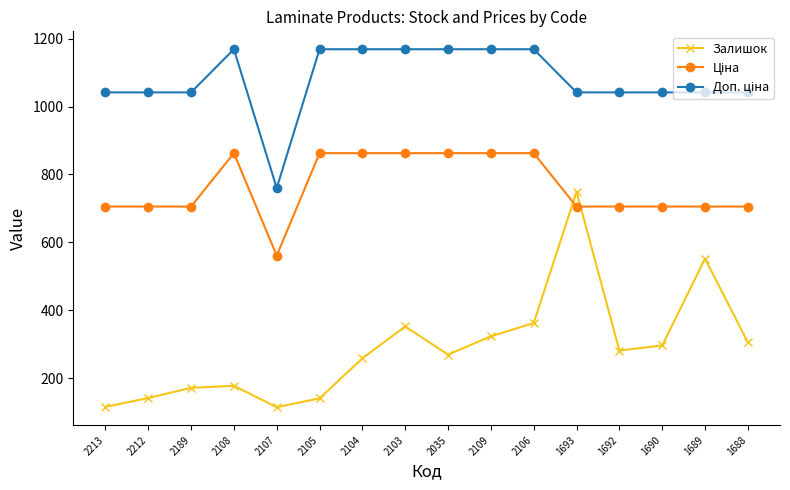

How many lines are shown in the chart?

3